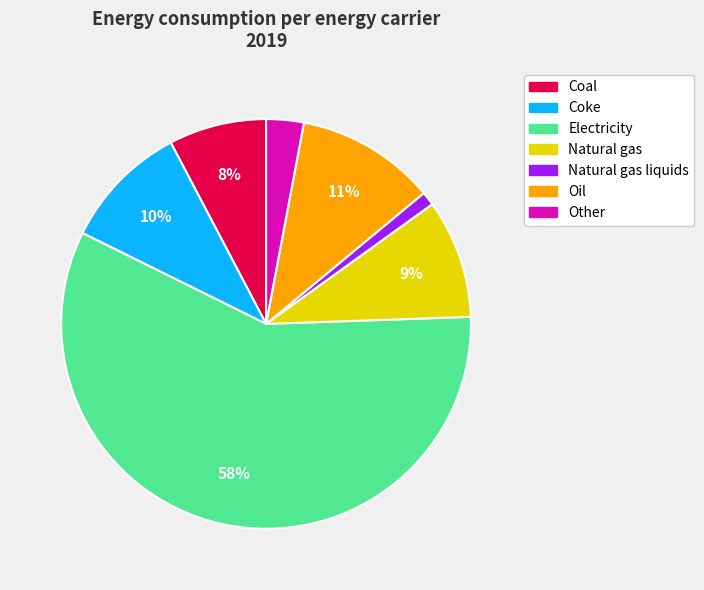

Is there a majority slice in this chart?

Yes